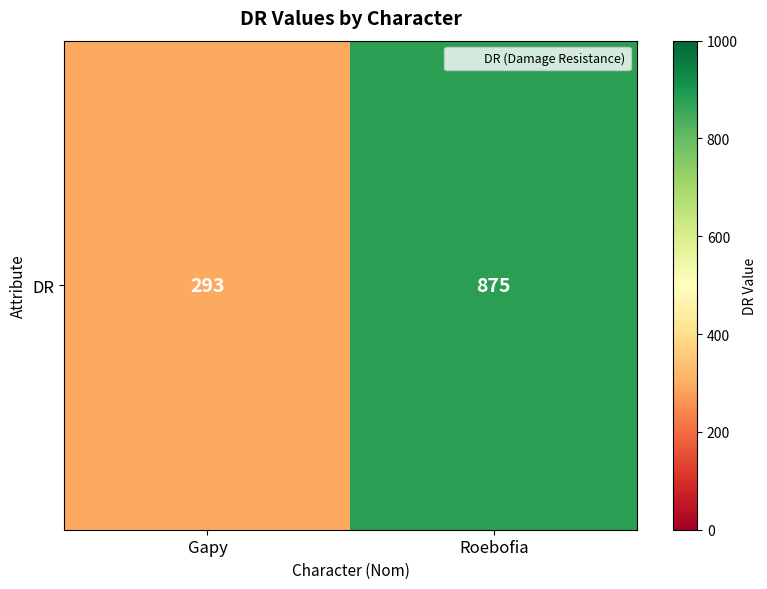

Which has a higher value, Gapy or Roebofia?

Roebofia